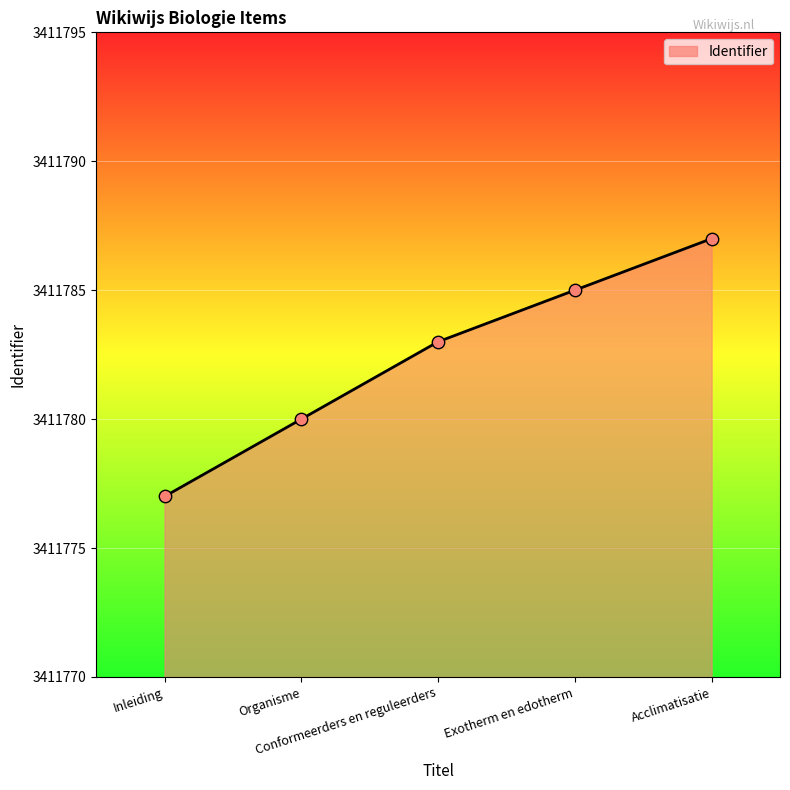

Which has a higher value, Exotherm en edotherm or Acclimatisatie?

Acclimatisatie